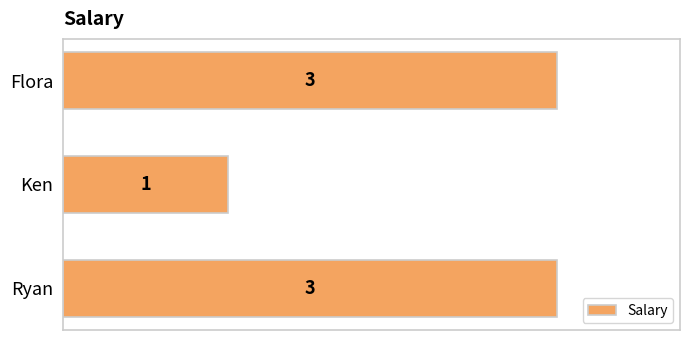

What is the change in value from Ken to Ryan?

+2